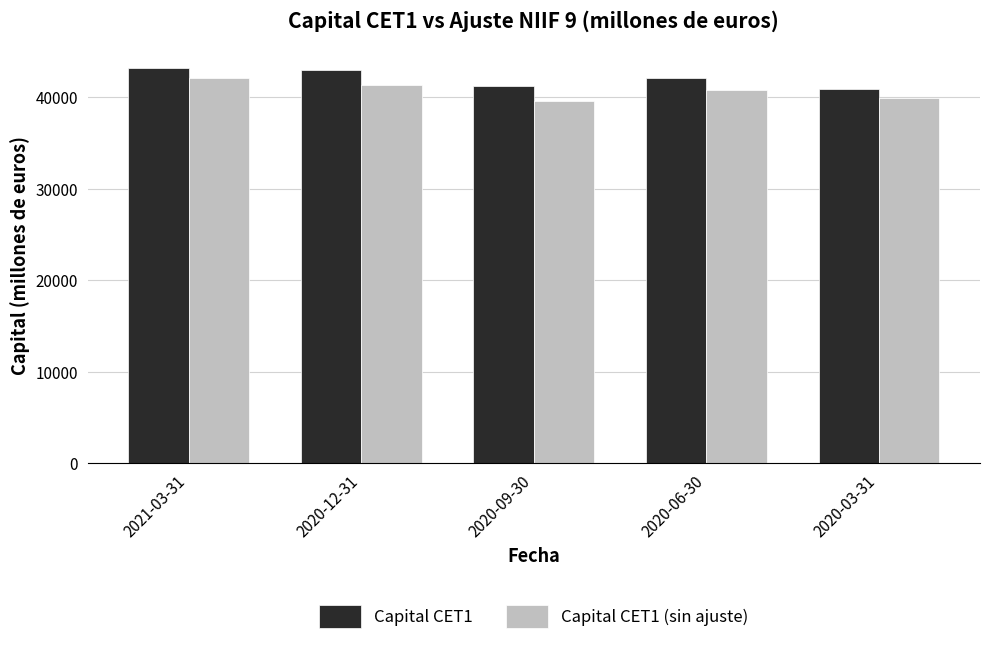

The Capital CET1 series shows 22478.0 at 2020-06-30. True or false?

False